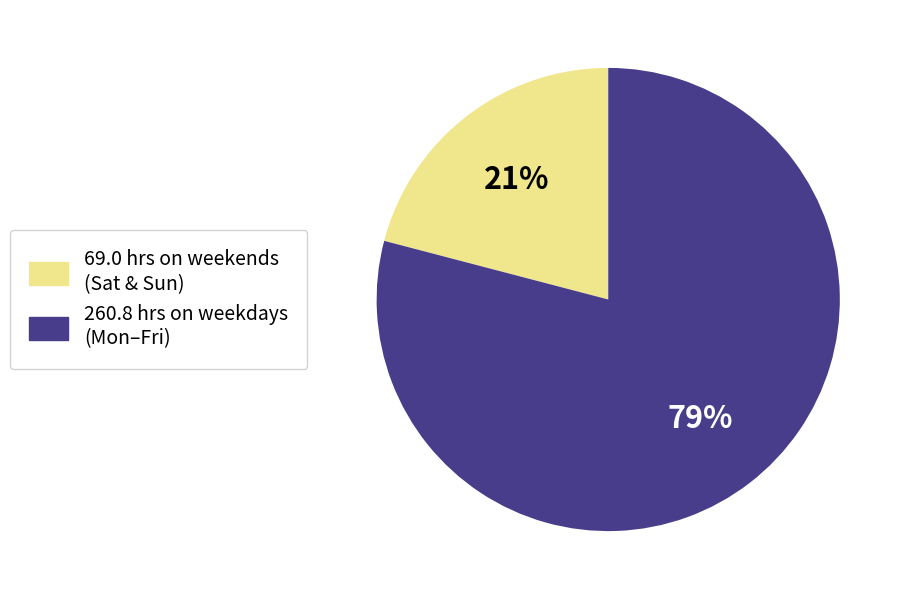

What is the majority slice?

260.8 hrs on weekdays (Mon–Fri)